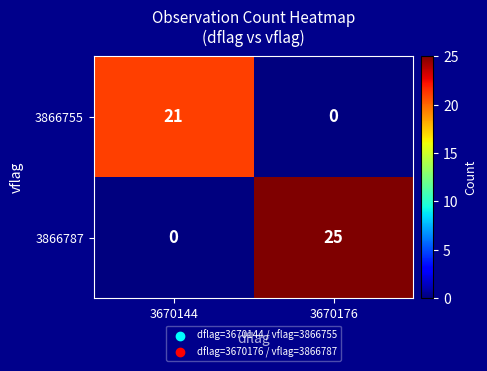

List the series in order of their overall mean, highest first.

3866787, 3866755